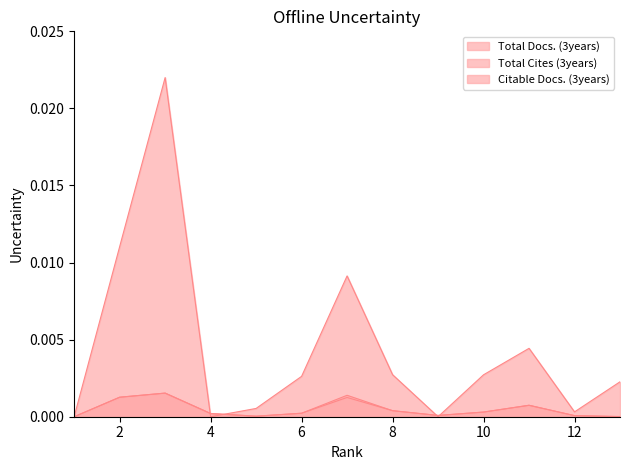

Between 5 and 7, which is larger?

7